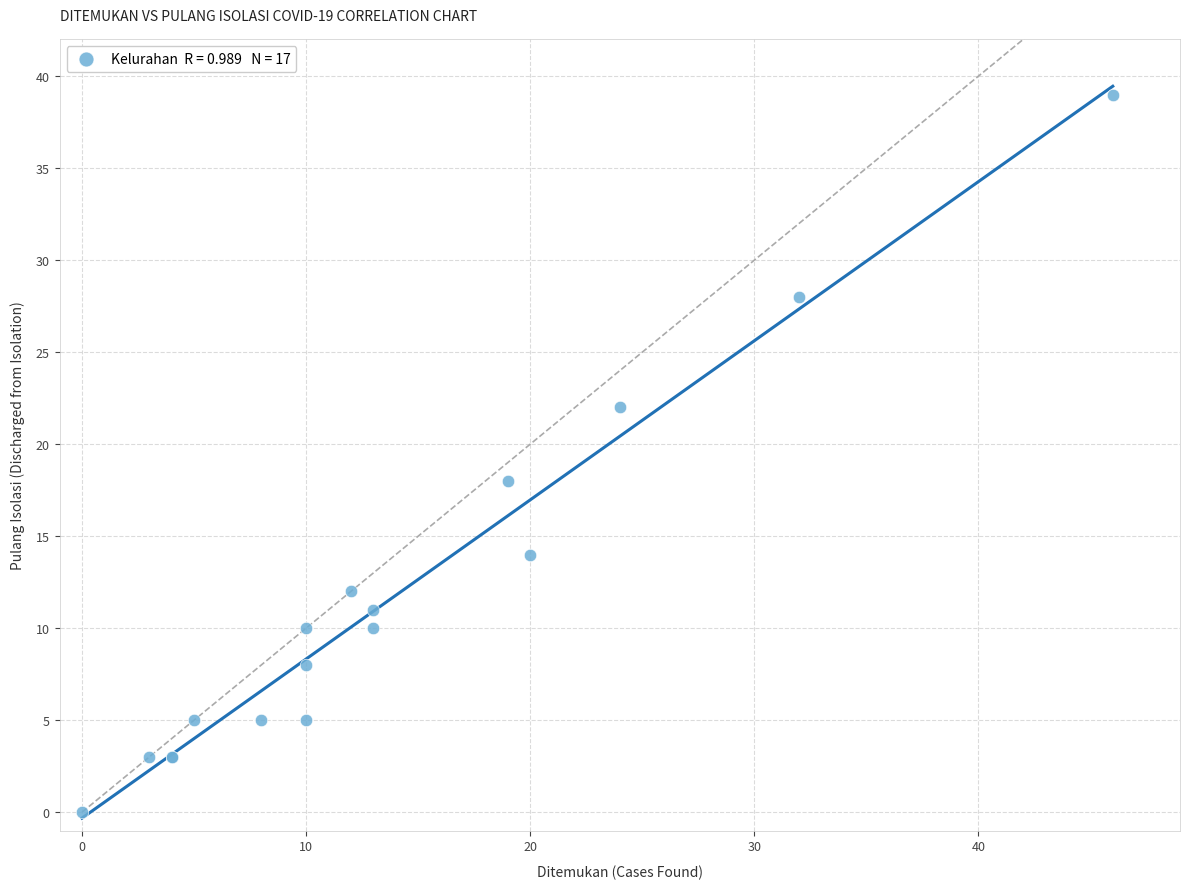

What Y value in the scatter plot is closest to 19?

18